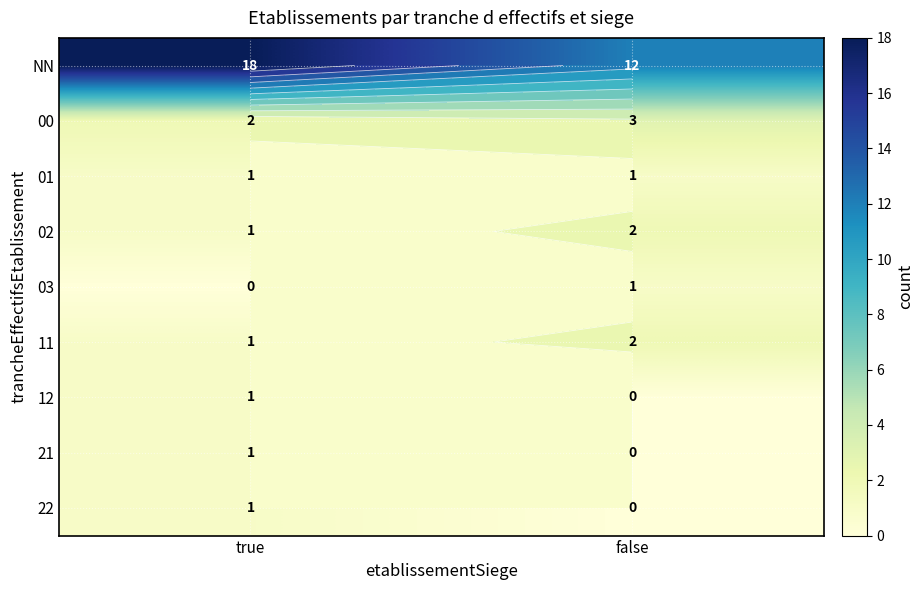

What is the spread (max minus min) of values at true?

18